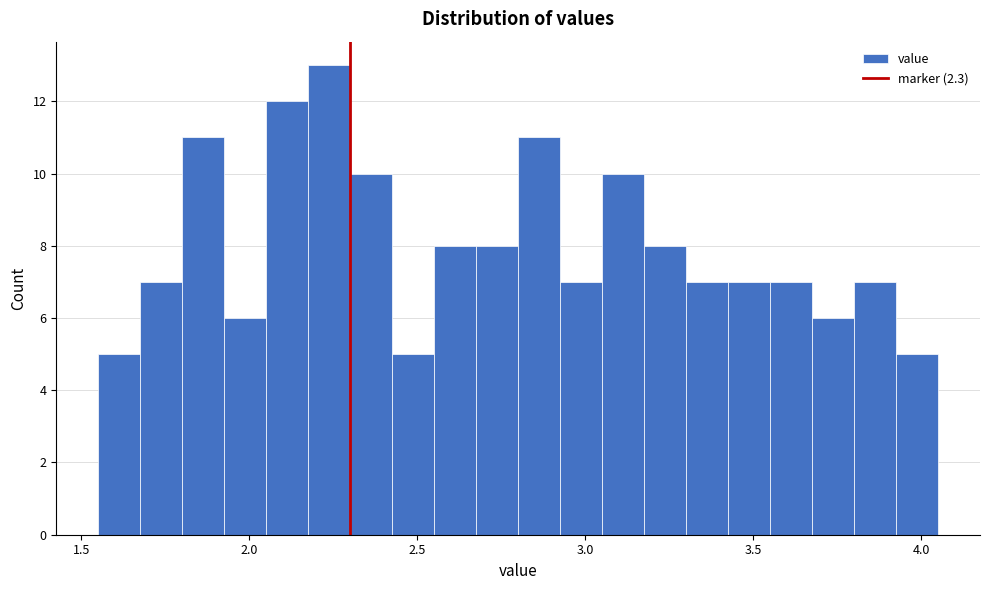

Read against the x-axis, roughly where is the centre of the tallest bar?

2.25